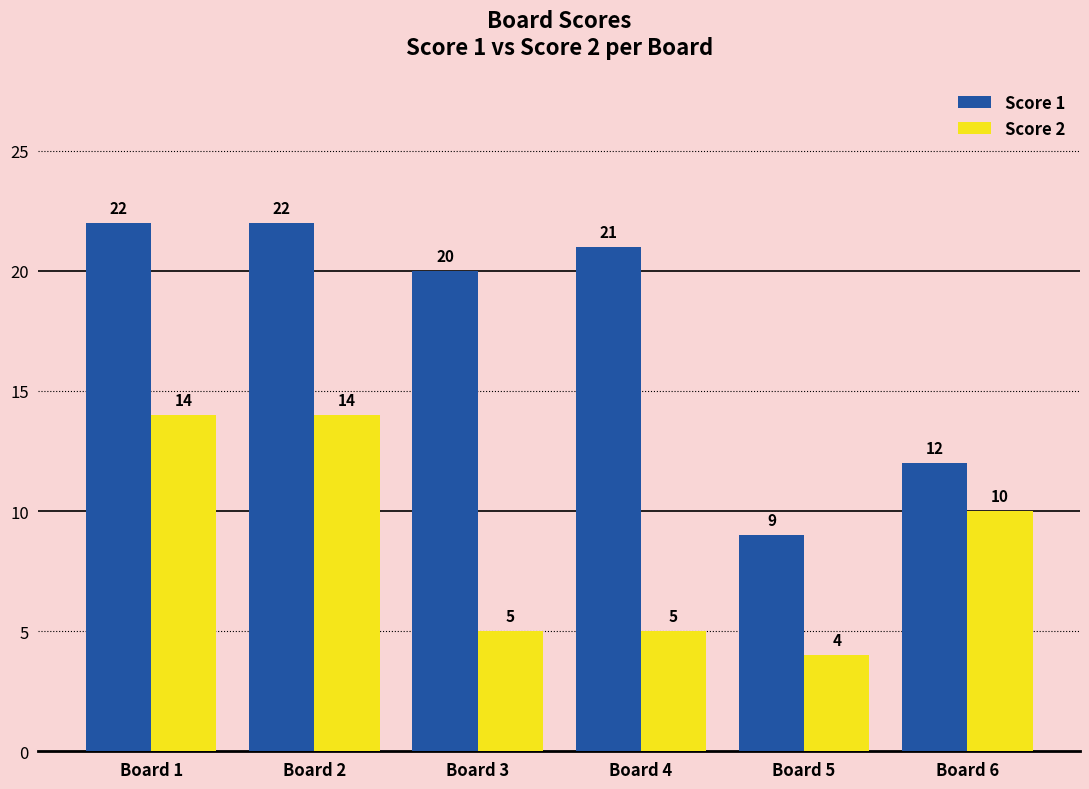

What is the spread (max minus min) of values at Board 2?

8